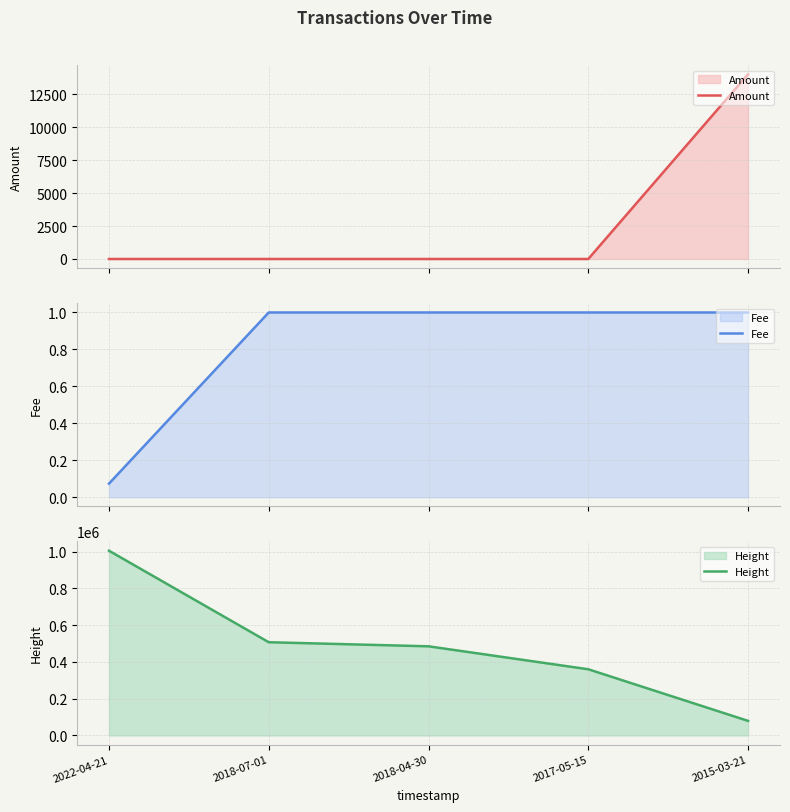

What are all the series names shown in the legend?

Amount, Fee, Height